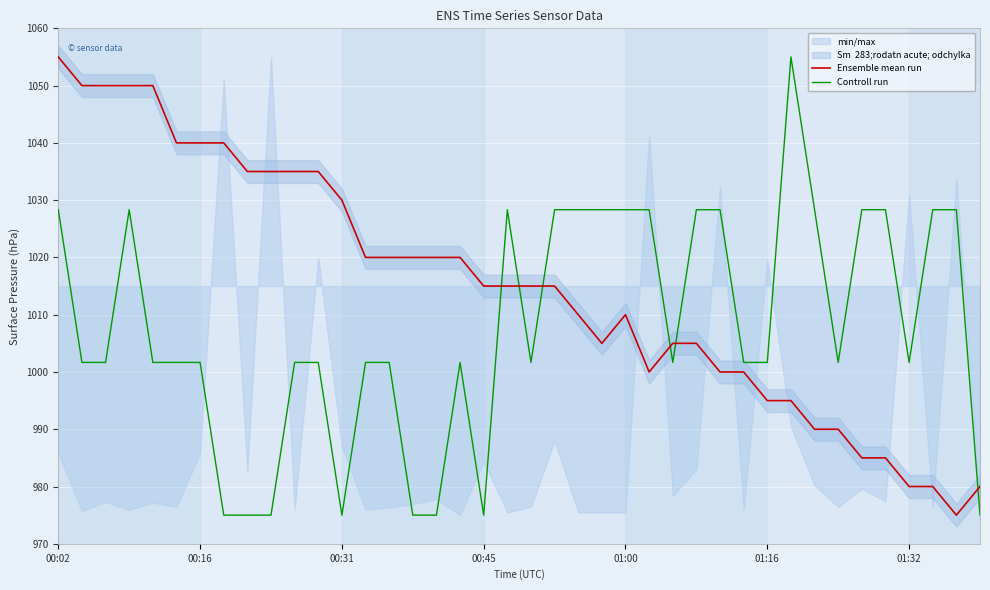

What is the highest value of the Controll run series?

1055.0